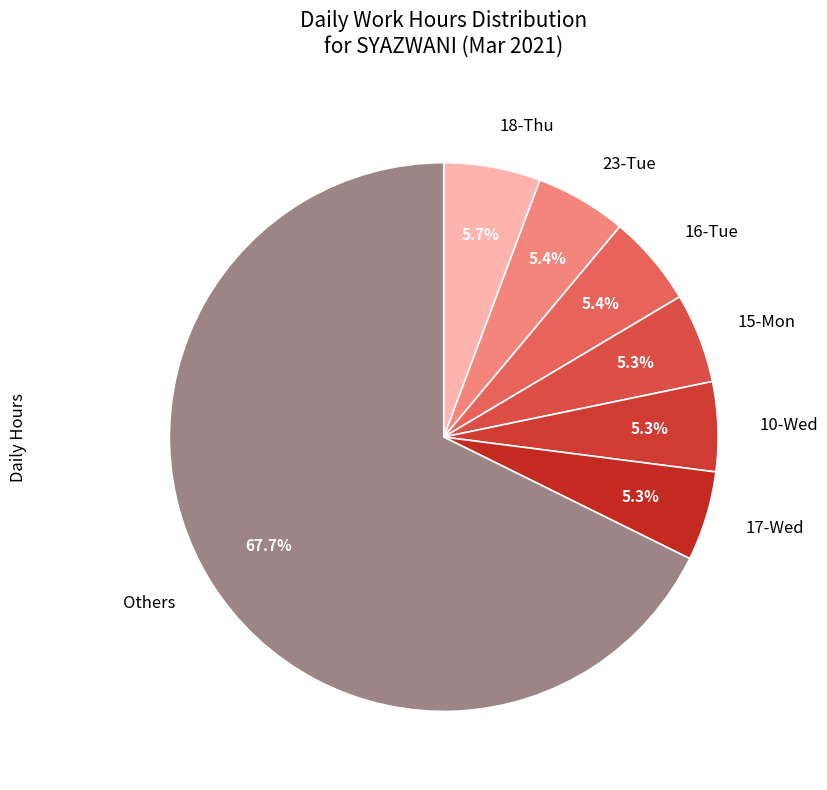

How much of the chart is everything except 16-Tue?

94.6%